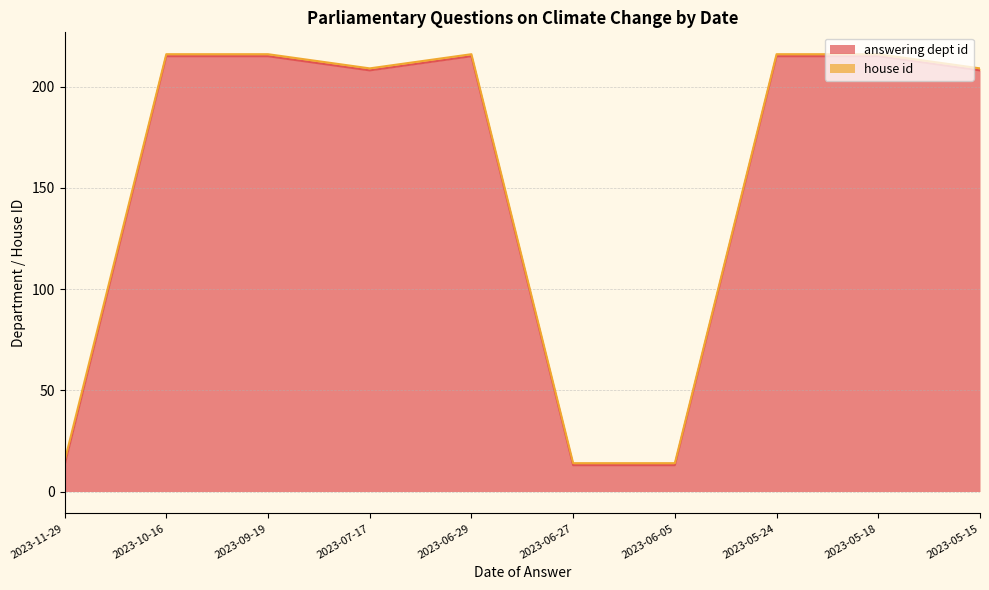

What is the lowest value of the answering dept id series?

13